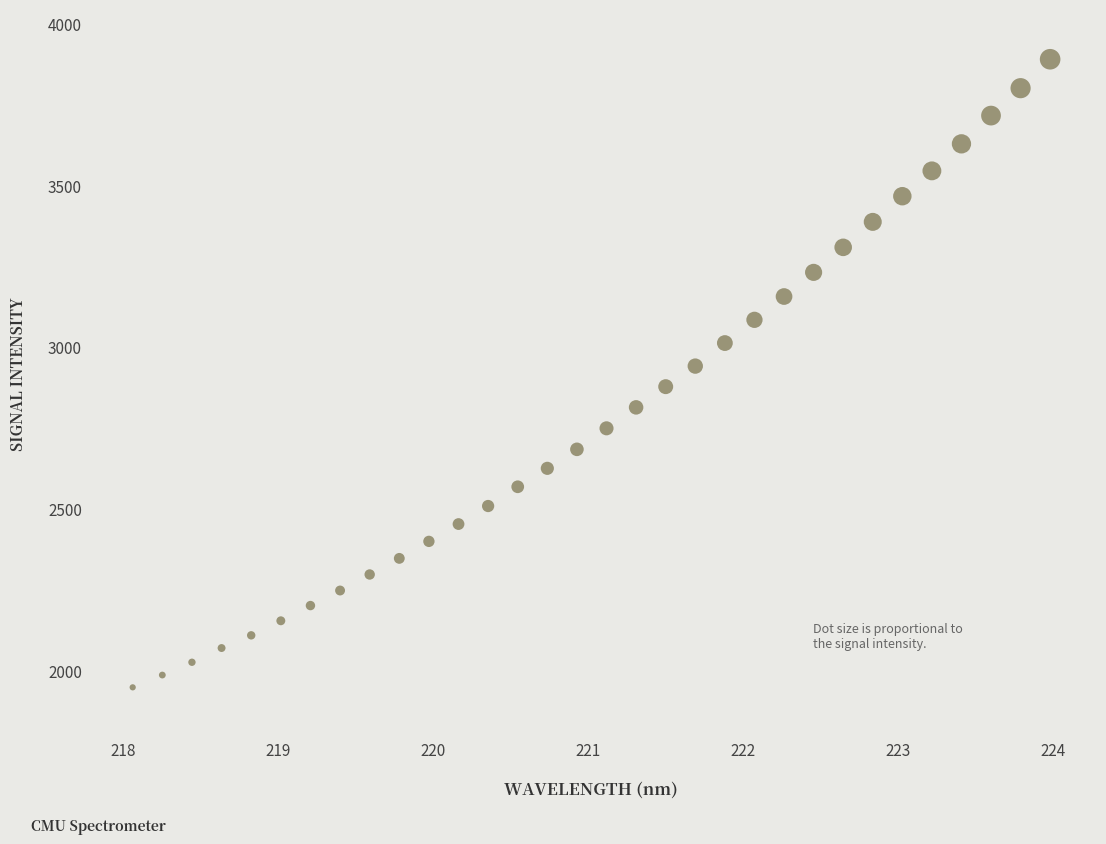

What is the range of Y values (max minus min)?

1941.5